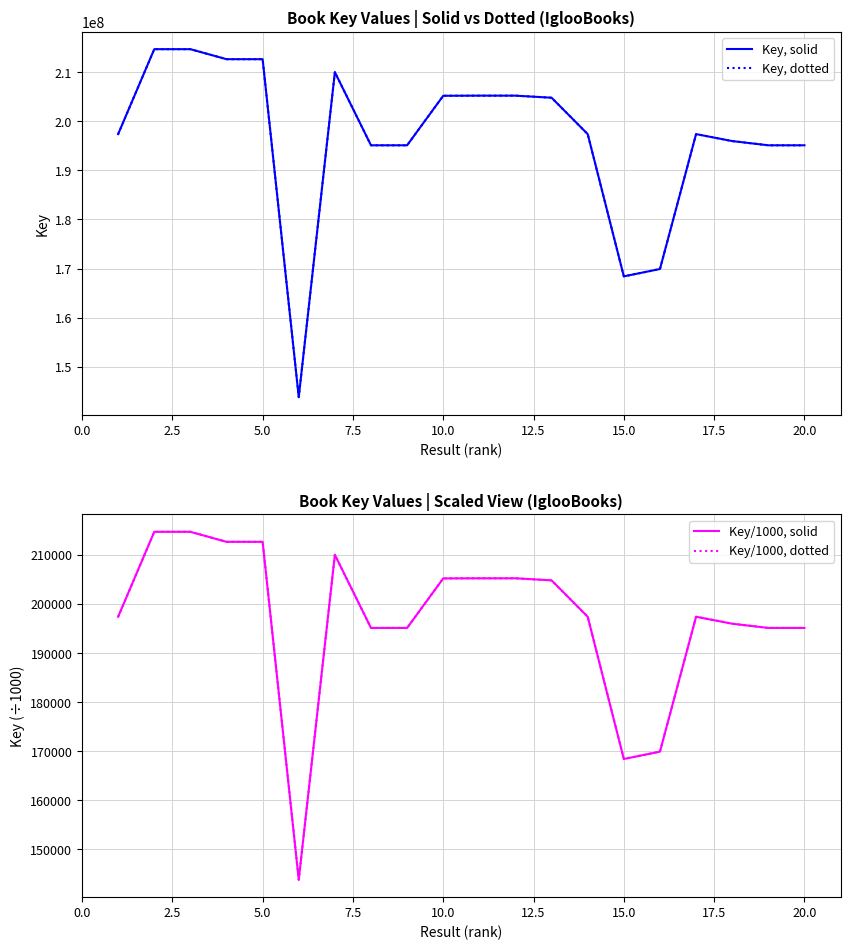

At 7.5, list the series in order from smallest to largest.

Key/1000, solid, Key/1000, dotted, Key, solid, Key, dotted